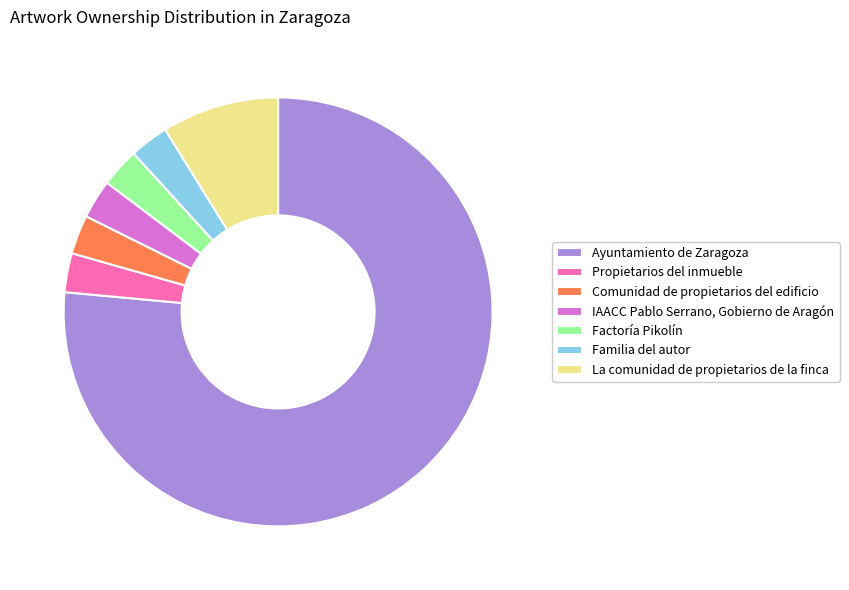

Which category has the biggest portion of the pie?

Ayuntamiento de Zaragoza